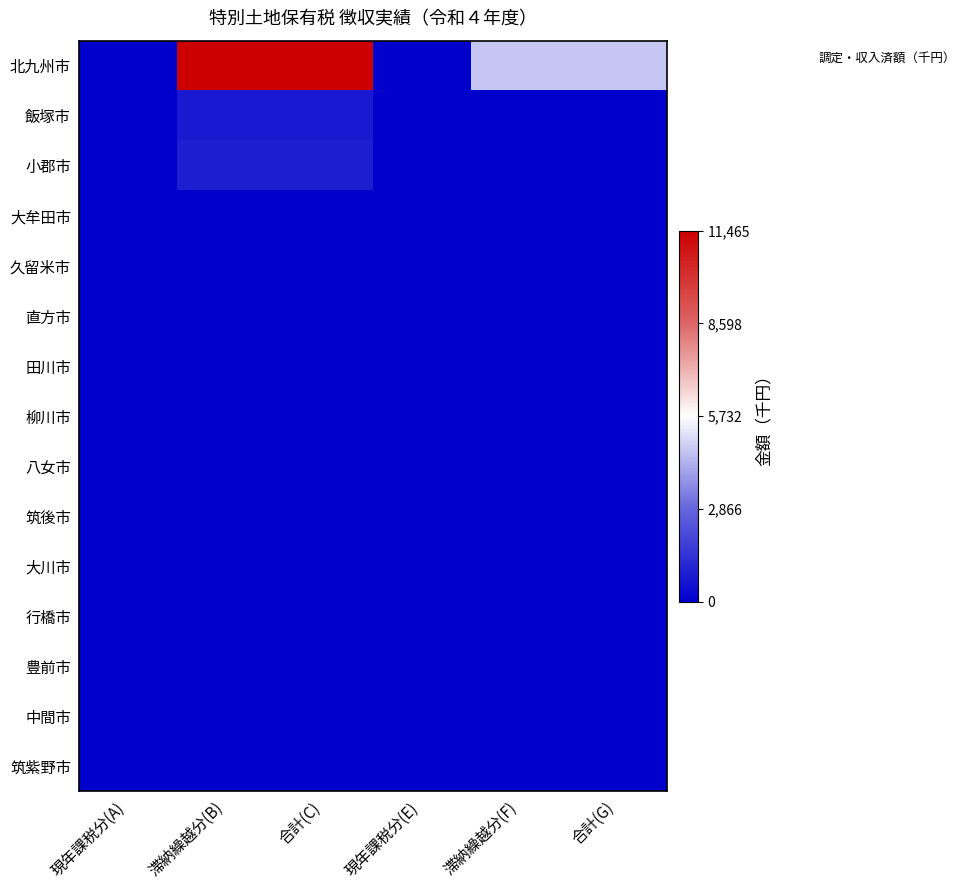

Count the number of categories in the chart.

6